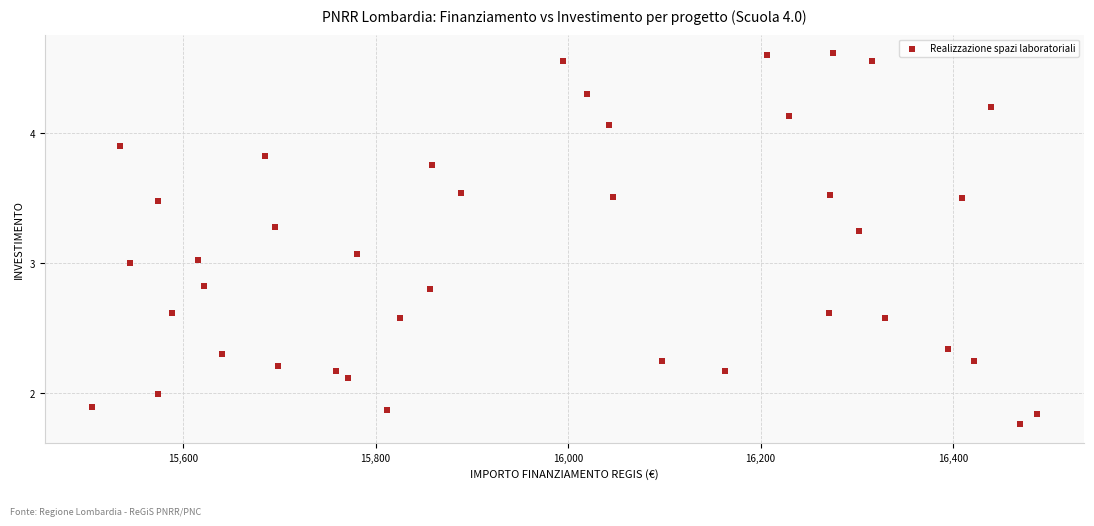

What is the range of X values (max minus min)?

981.4